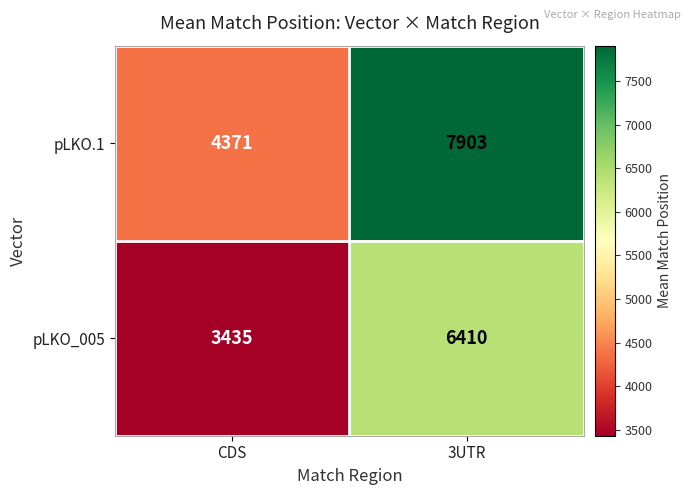

What is the average value of the pLKO.1 series?

6137